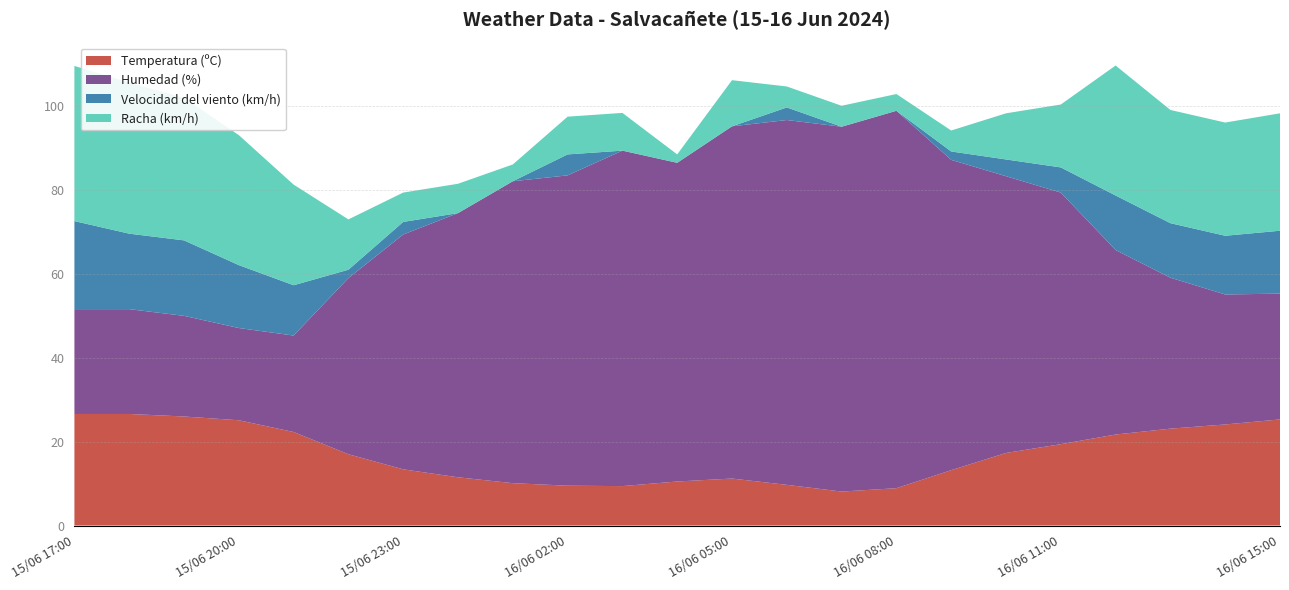

Reading left to right, extract all data points from this chart.

Temperatura (ºC): 26.6	26.6	26.0	25.1	22.3	17.0	13.4	11.5	10.1	9.5	9.4	10.5	11.2	9.7	8.1	8.9	13.2	17.3	19.4	21.7	23.1	24.1	25.3
Humedad (%): 25.0	25.0	24.0	22.0	23.0	42.0	56.0	63.0	72.0	74.0	80.0	76.0	84.0	87.0	87.0	90.0	74.0	66.0	60.0	44.0	36.0	31.0	30.0
Velocidad del viento (km/h): 21.0	18.0	18.0	15.0	12.0	2.0	3.0	0.0	0.0	5.0	0.0	0.0	0.0	3.0	0.0	0.0	2.0	4.0	6.0	13.0	13.0	14.0	15.0
Racha (km/h): 37.0	36.0	34.0	31.0	24.0	12.0	7.0	7.0	4.0	9.0	9.0	2.0	11.0	5.0	5.0	4.0	5.0	11.0	15.0	31.0	27.0	27.0	28.0